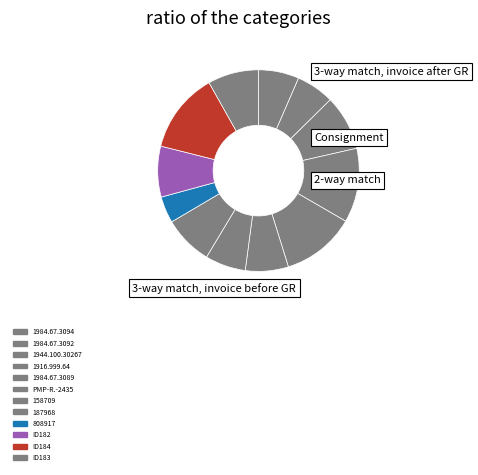

True or false: 1944.100.30267 accounts for 3% of the total.

False